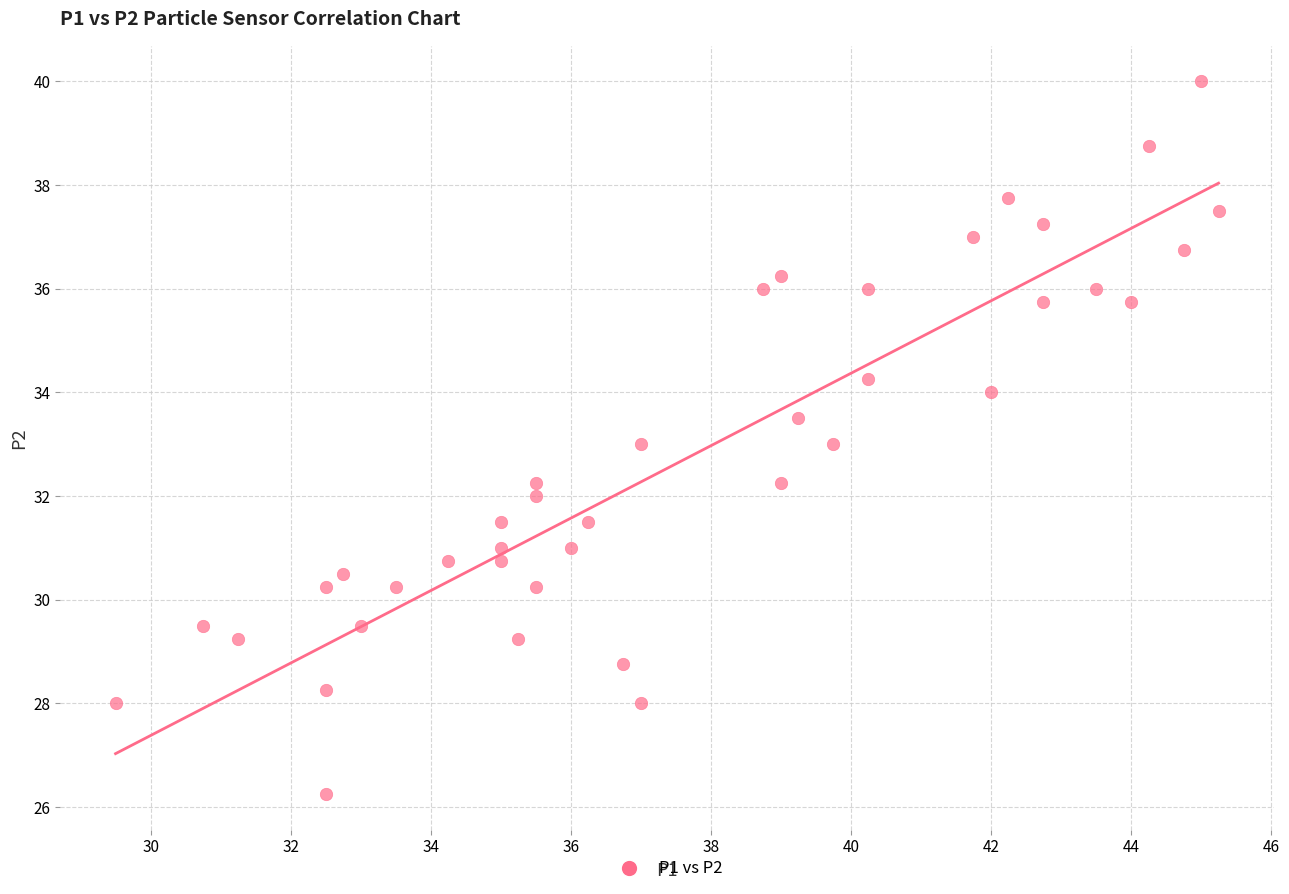

What is the range of X values (max minus min)?

15.8